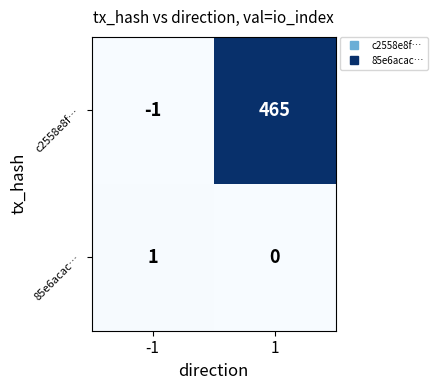

What is the greatest value displayed?

465